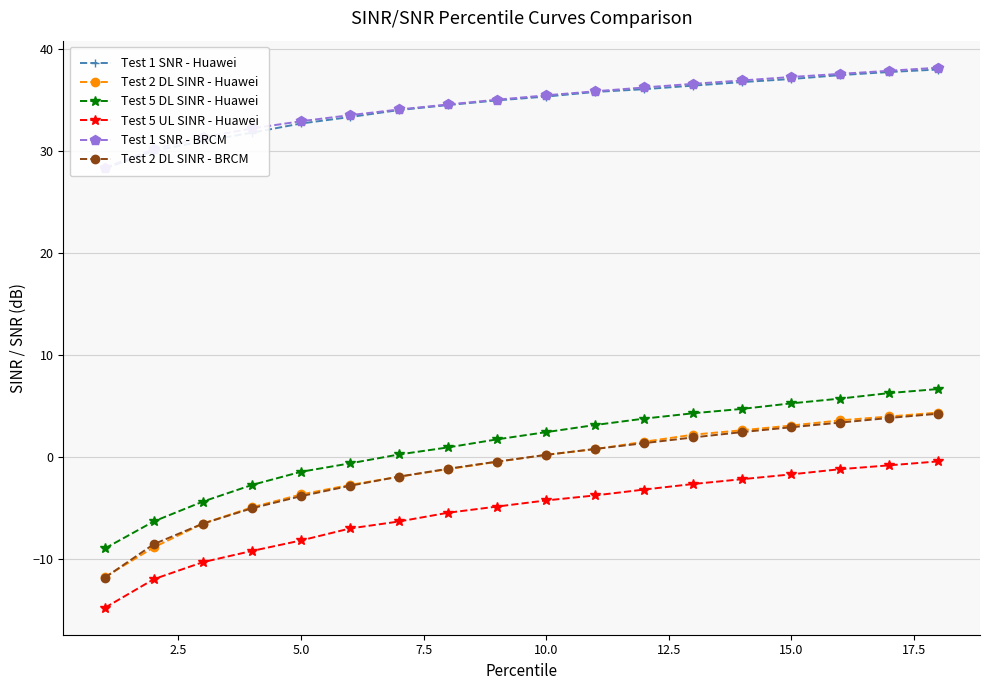

True or false: Test 2 DL SINR - Huawei has more than 0 points higher than both neighbors.

False